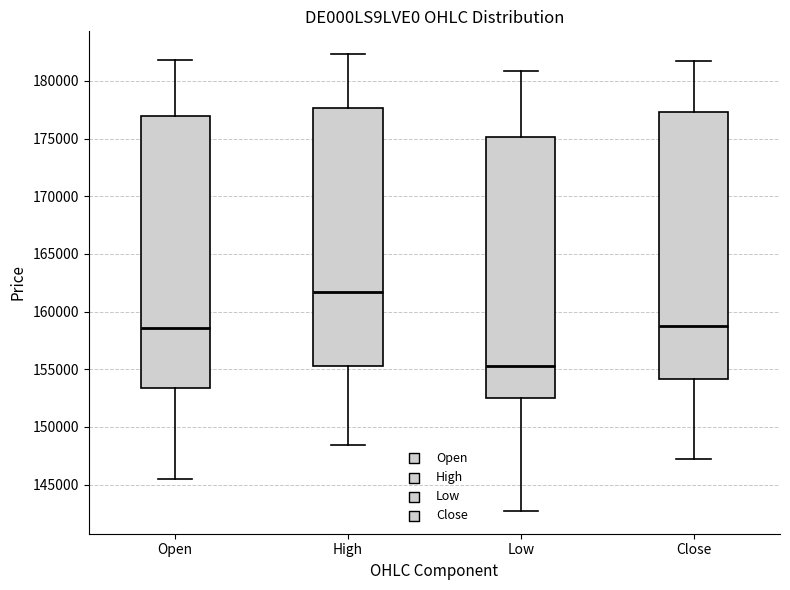

Which box has the highest median line?

High